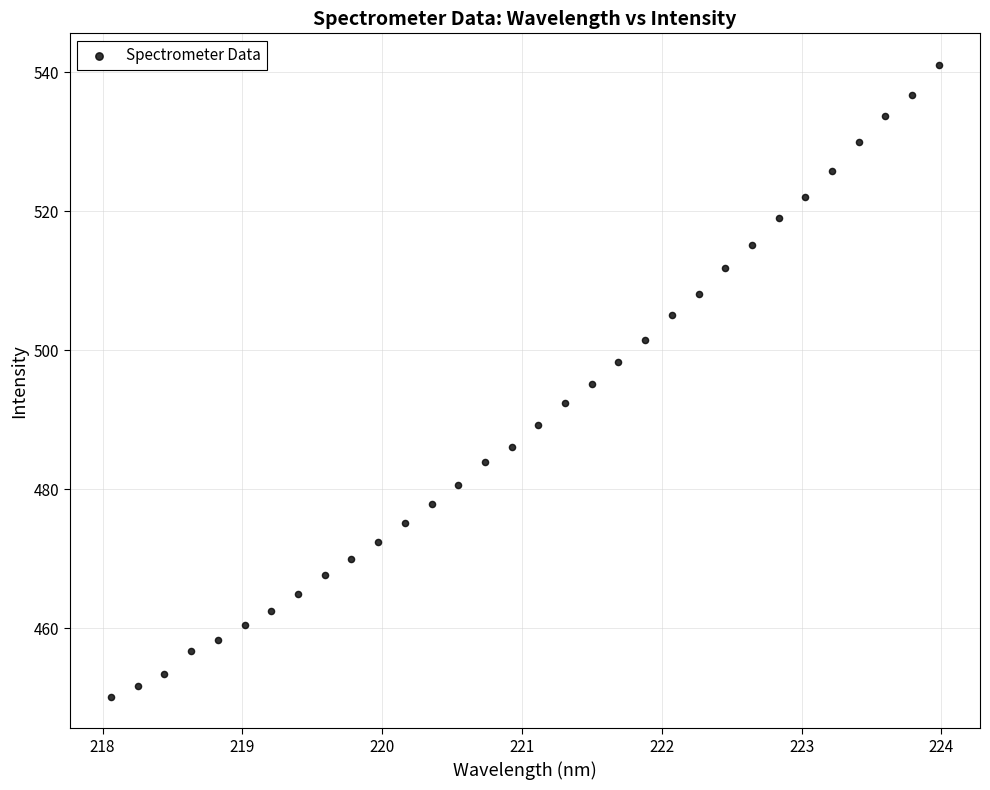

What is the range of Y values (max minus min)?

90.9